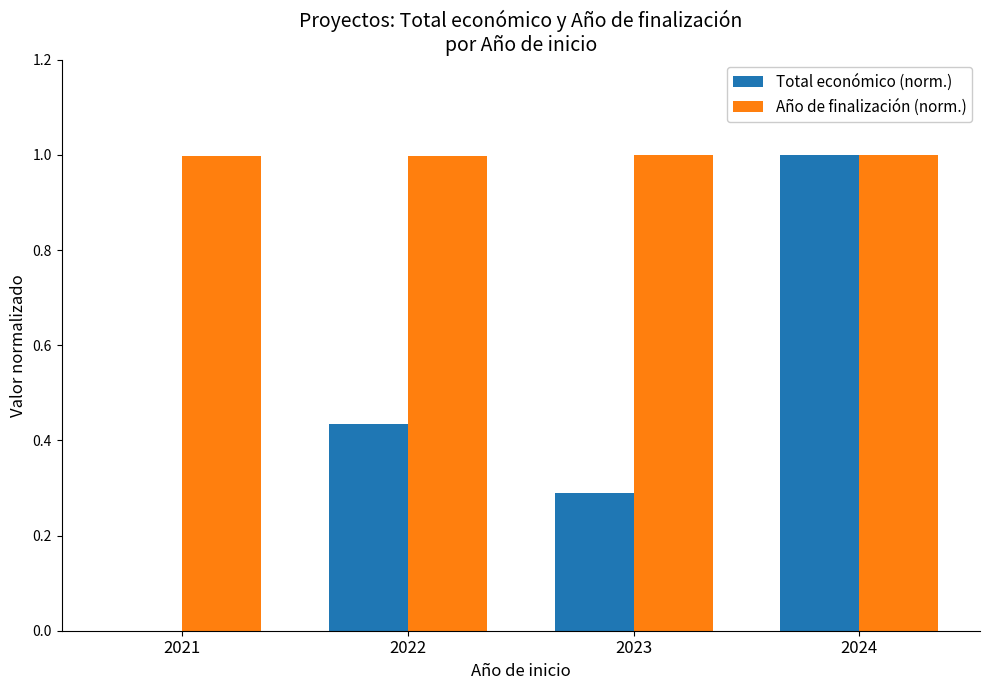

What are all the series names shown in the legend?

Total económico (norm.), Año de finalización (norm.)